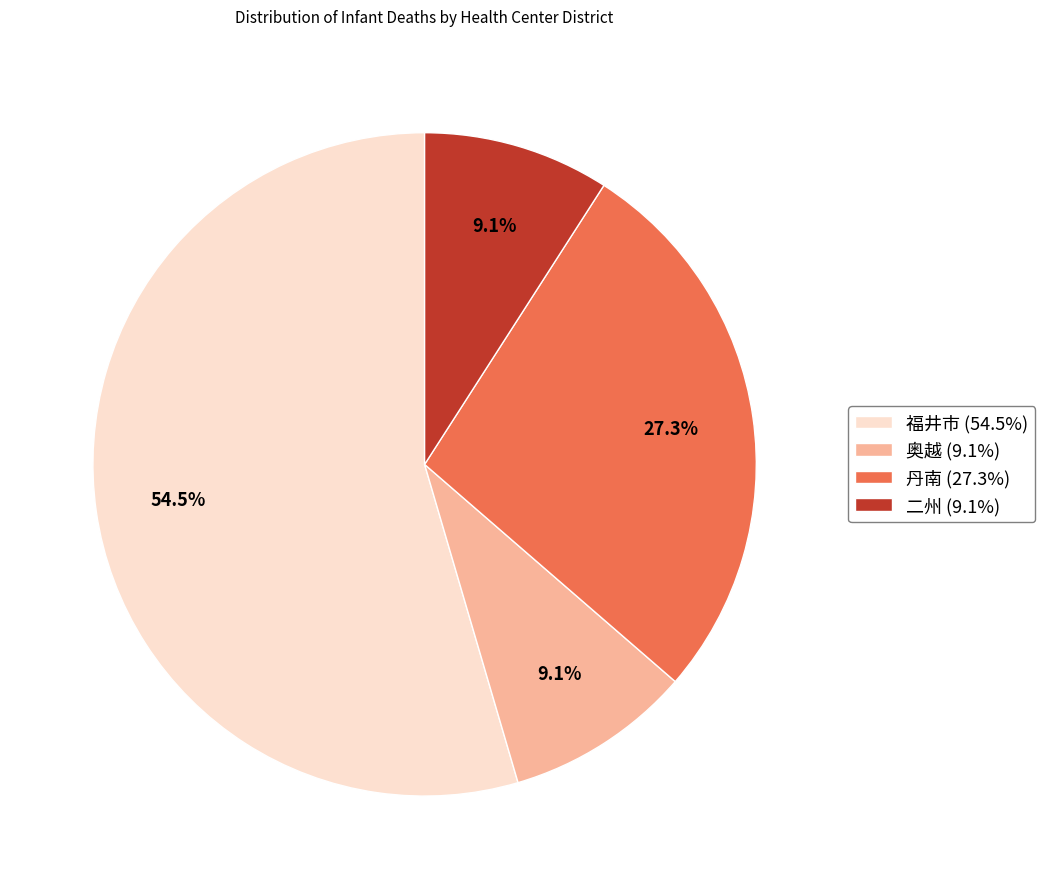

What is the ratio of the value at 奥越 (9.1%) to the value at 二州 (9.1%)?

1.0